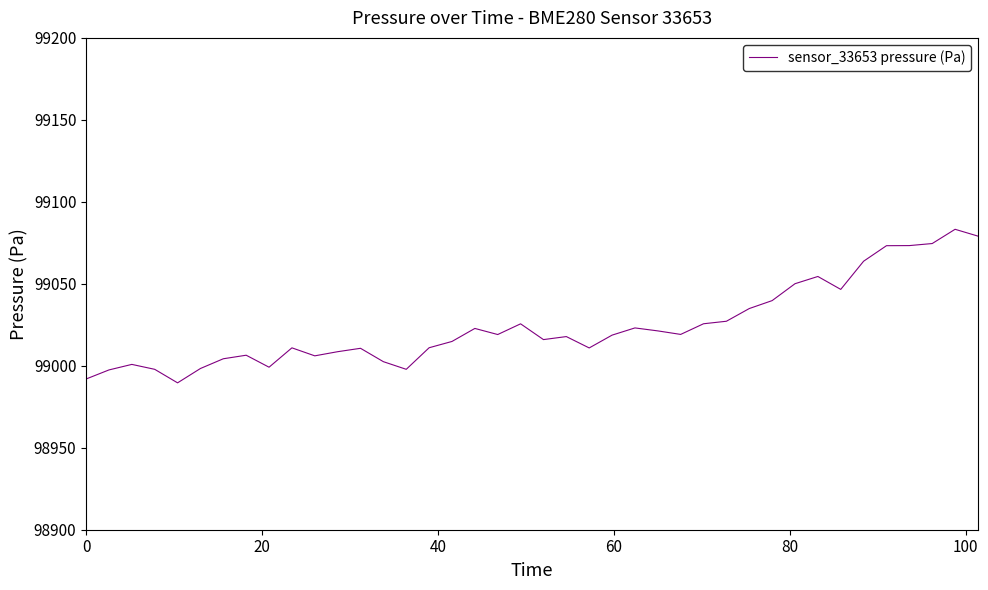

What is the difference between the maximum and minimum values?

93.7